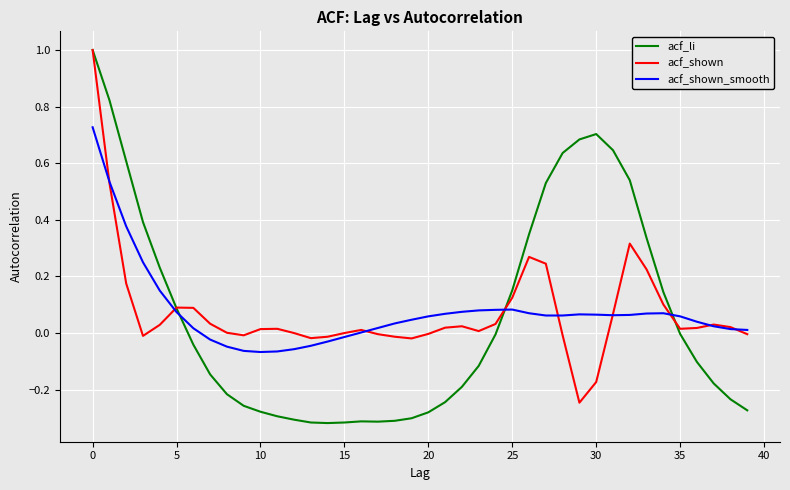

What is the maximum value shown in the chart?

1.0